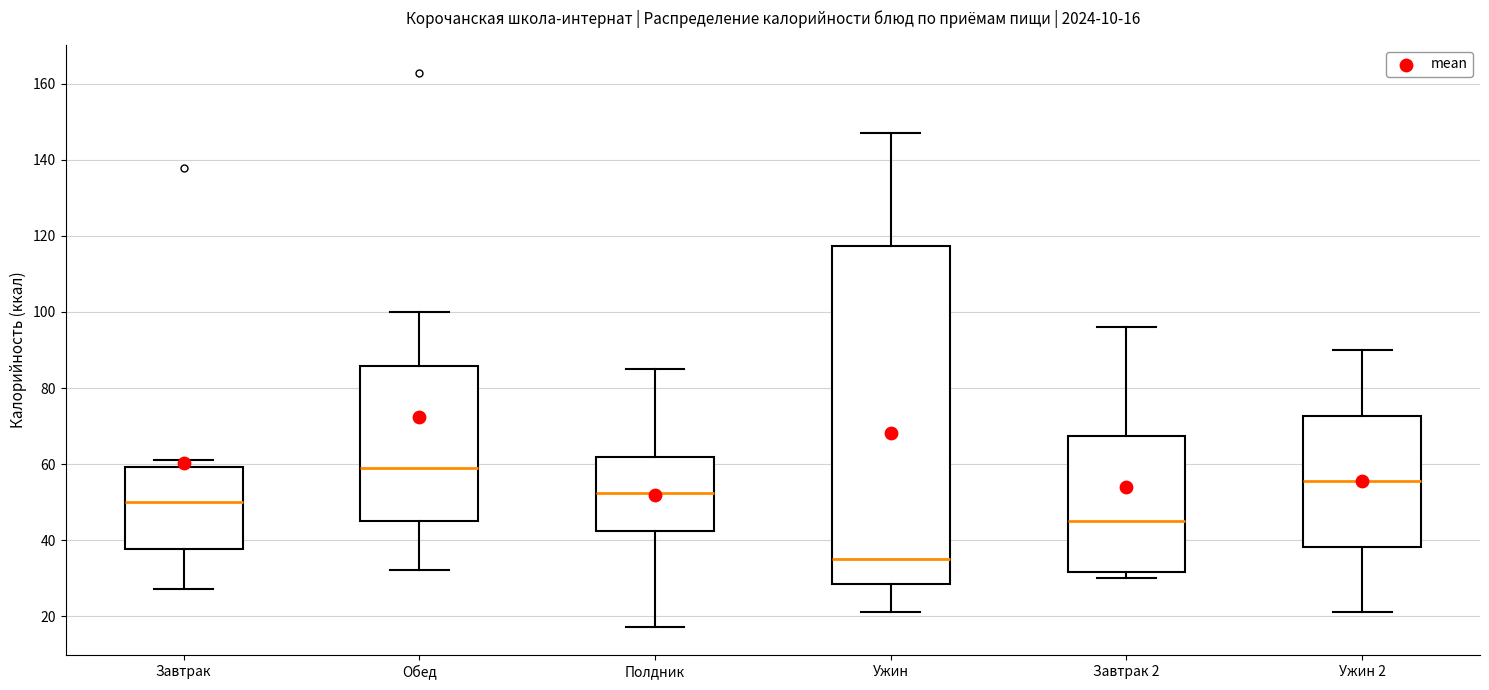

Comparing the boxes themselves (not the whiskers), which one is the tallest?

Ужин